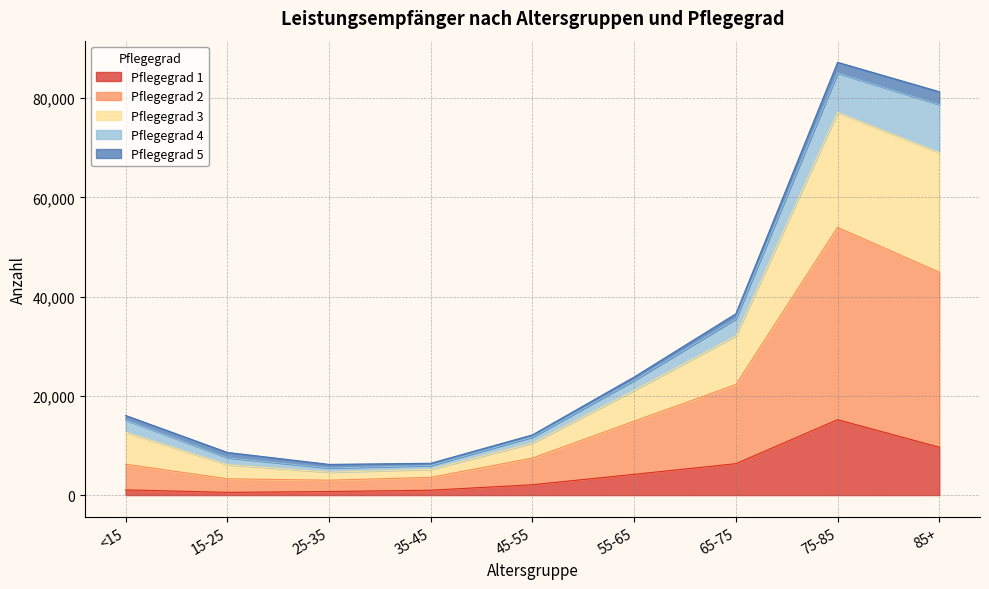

At which label does Pflegegrad 1 reach its peak?

75-85